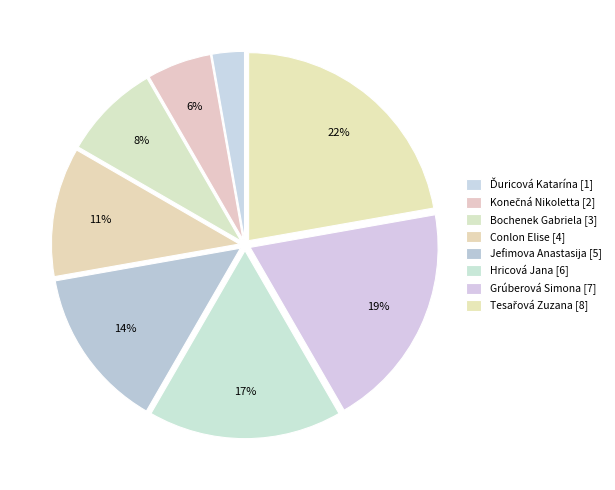

To the nearest percent, what percentage of the pie is Konečná Nikoletta [2]?

6%